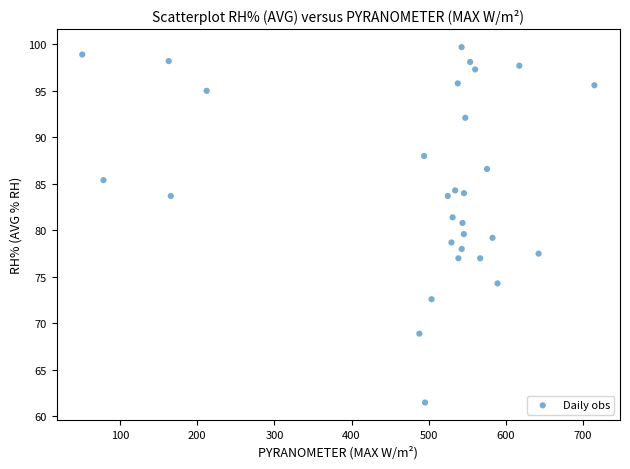

What is the range of X values (max minus min)?

663.6